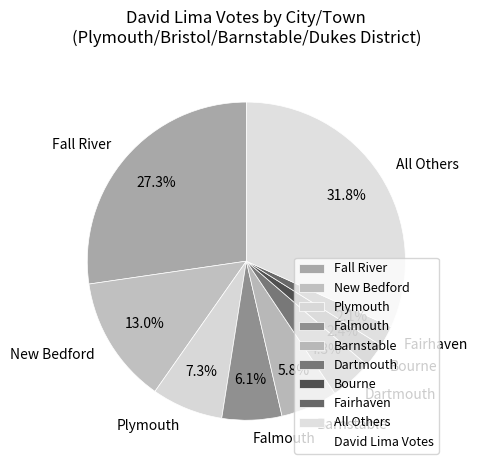

Is there any slice that represents more than half of the pie?

No